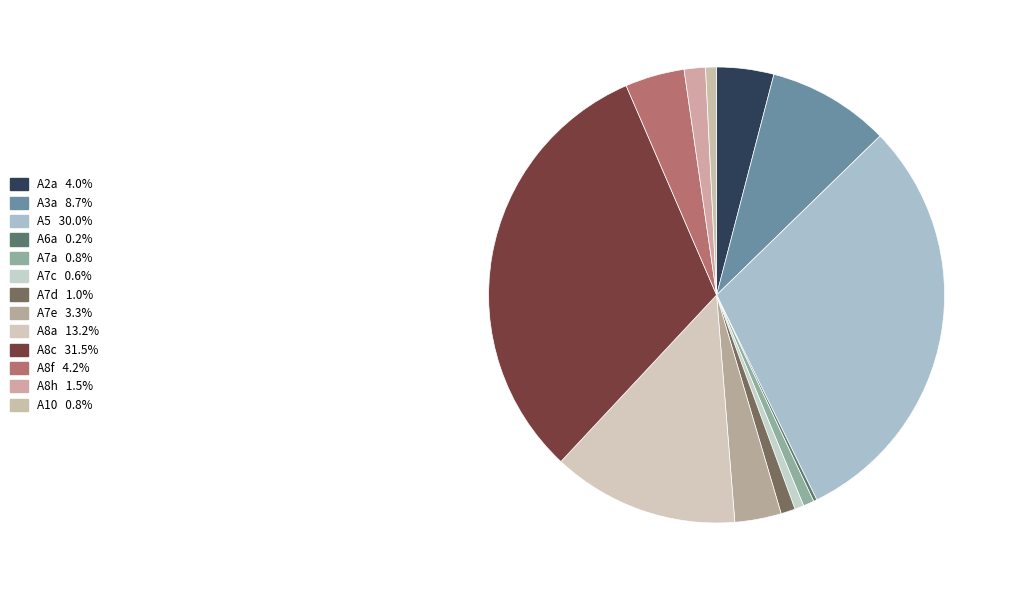

To the nearest percent, what is the difference between the A2a and A7a slice percentages?

3%